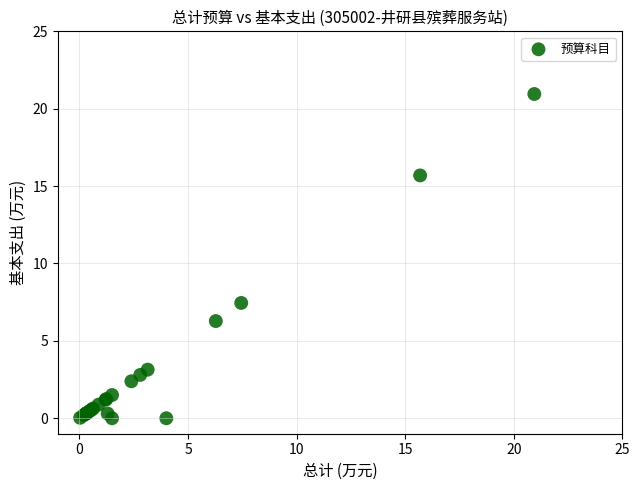

What Y value in the scatter plot is closest to 10?

7.5